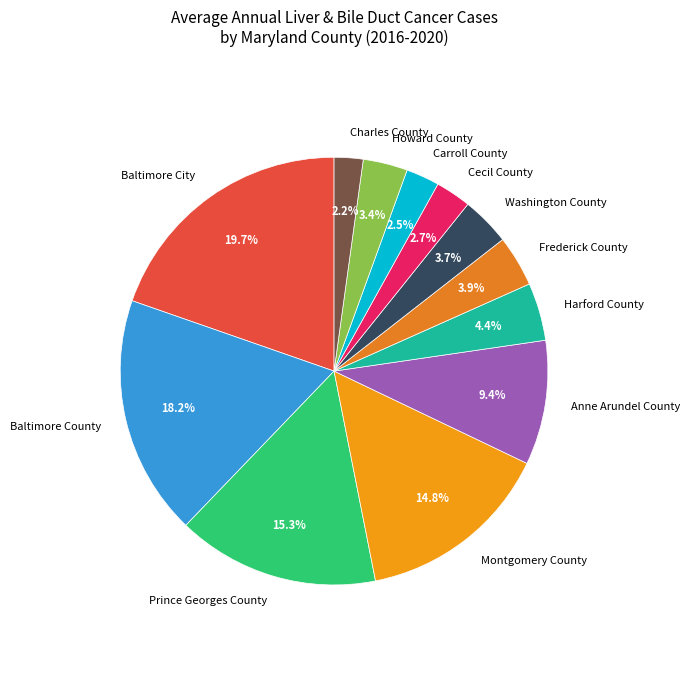

To the nearest percent, what is the difference between the largest and smallest slice percentages?

17%